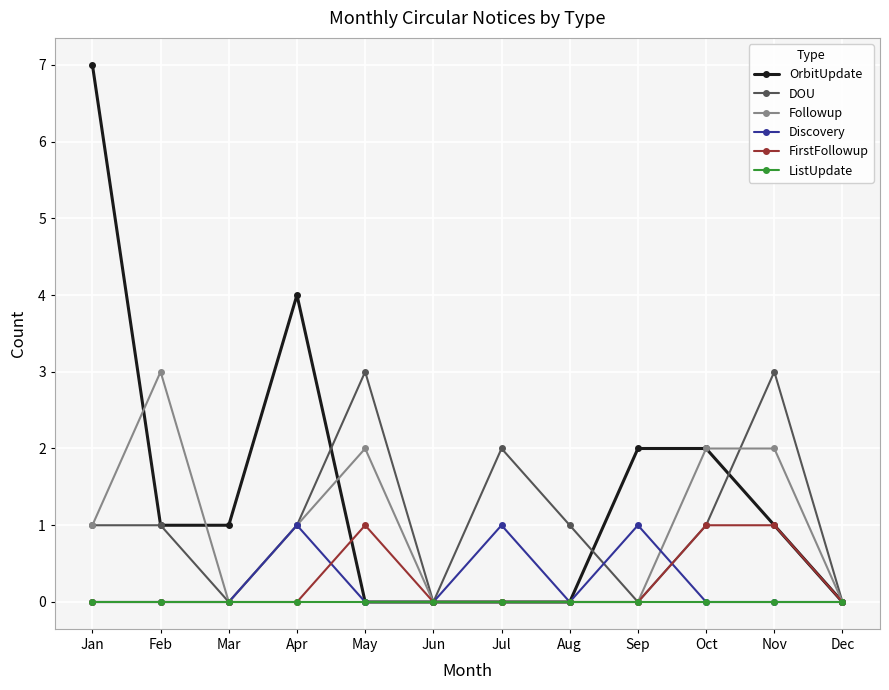

Reading right to left, extract all data points from this chart.

OrbitUpdate: 0	1	2	2	0	0	0	0	4	1	1	7
DOU: 0	3	1	0	1	2	0	3	1	0	1	1
Followup: 0	2	2	0	0	0	0	2	1	0	3	1
Discovery: 0	0	0	1	0	1	0	0	1	0	0	0
FirstFollowup: 0	1	1	0	0	0	0	1	0	0	0	0
ListUpdate: 0	0	0	0	0	0	0	0	0	0	0	0